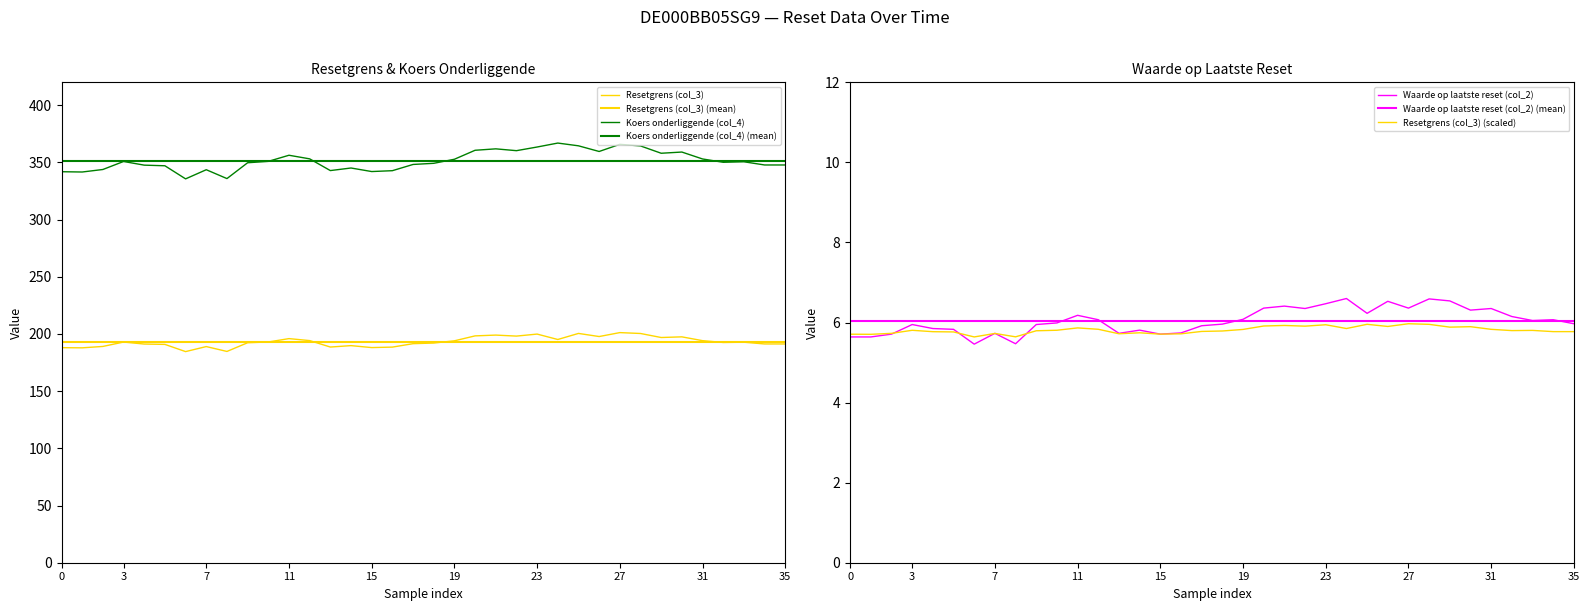

What are all the series names shown in the legend?

Resetgrens (col_3), Koers onderliggende (col_4), Waarde op laatste reset (col_2)